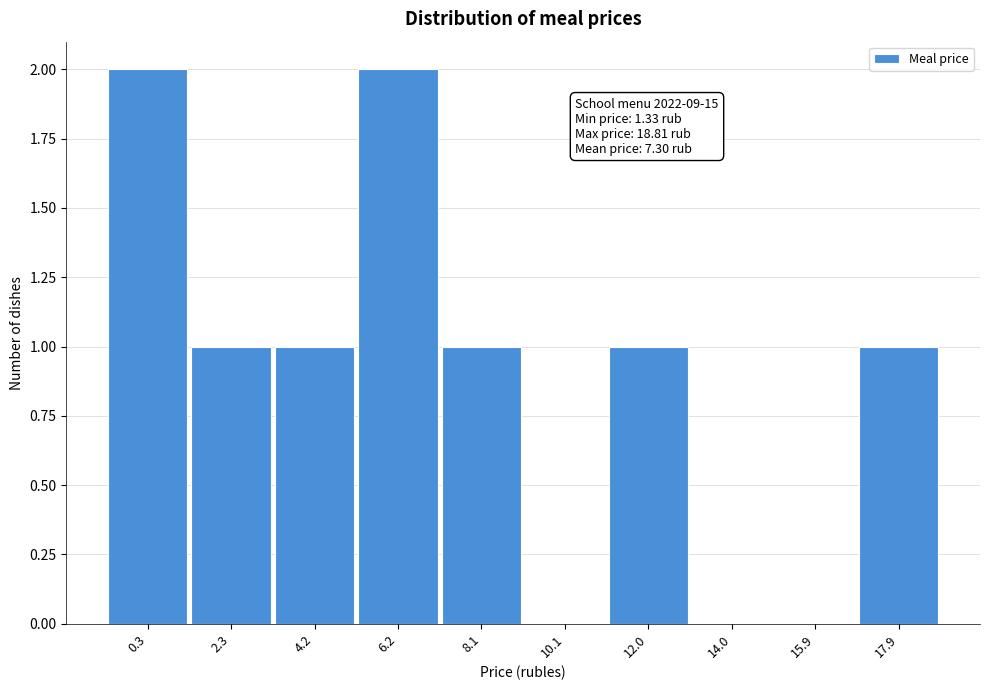

Reading left to right, extract all data points from this chart.

0.3=2	2.3=1	4.2=1	6.2=2	8.1=1	10.1=0	12.0=1	14.0=0	15.9=0	17.9=1